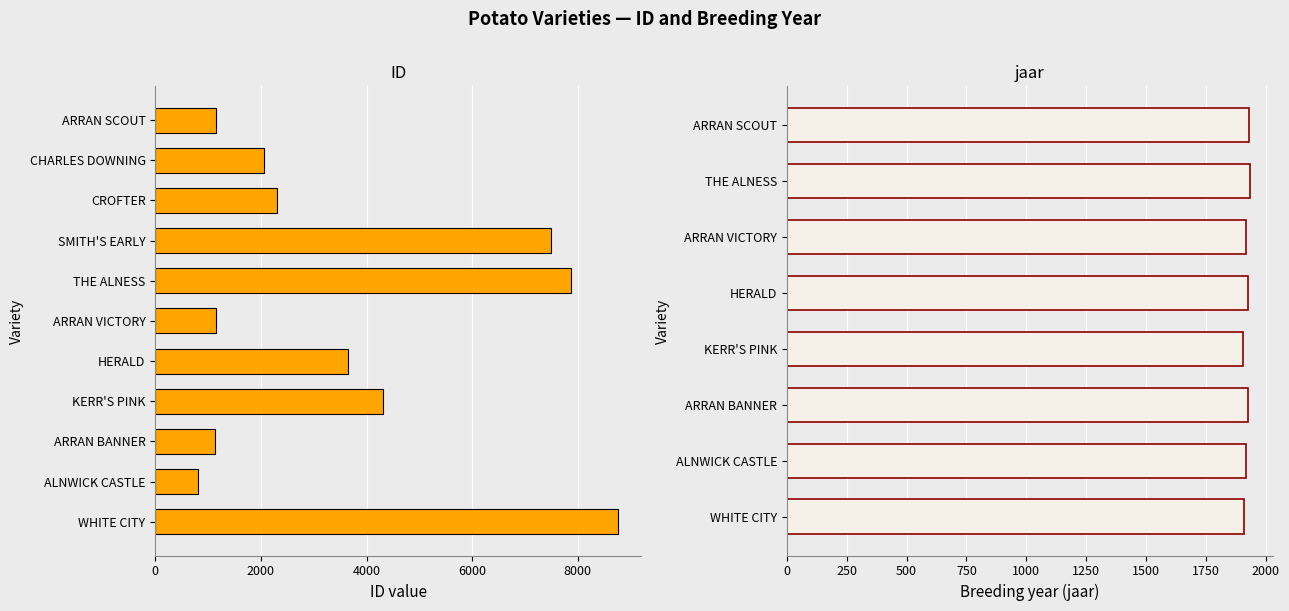

The value at SMITH'S EARLY is 7499. True or false?

True